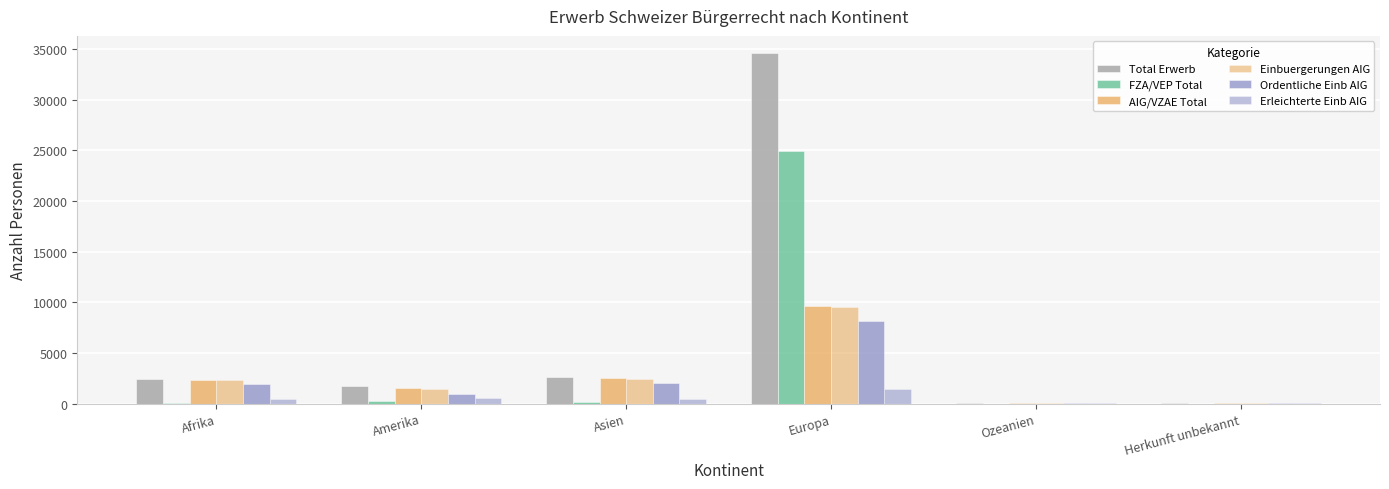

Which has a higher value, Asien or Europa?

Europa